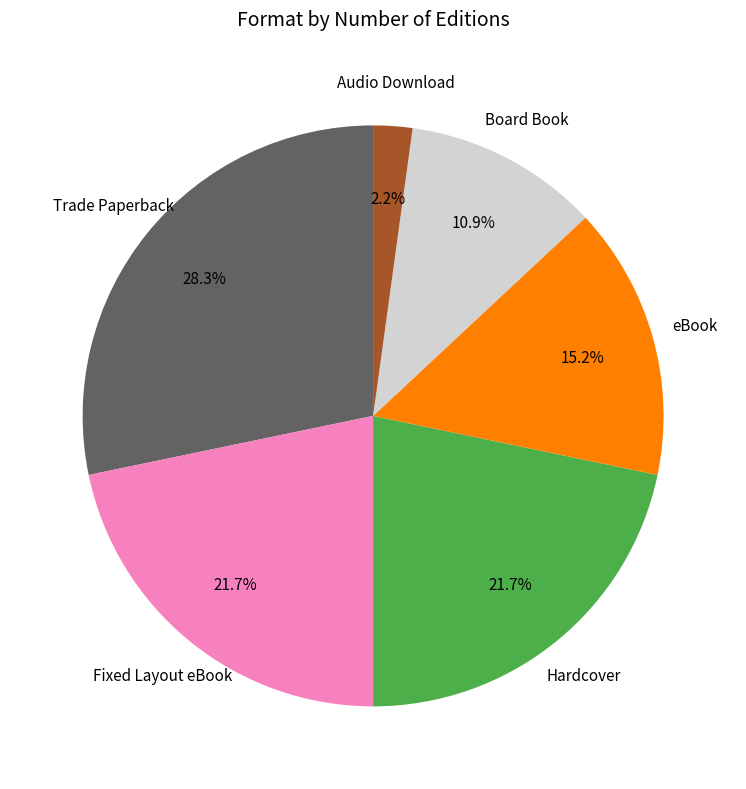

Is there any slice that represents more than half of the pie?

No